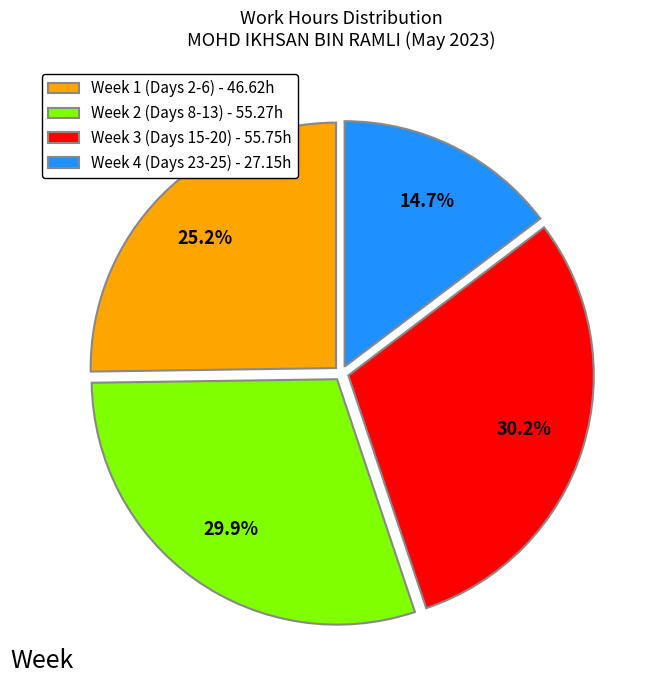

What is the ratio of the value at Week 1 (Days 2-6) - 46.62h to the value at Week 2 (Days 8-13) - 55.27h?

0.8